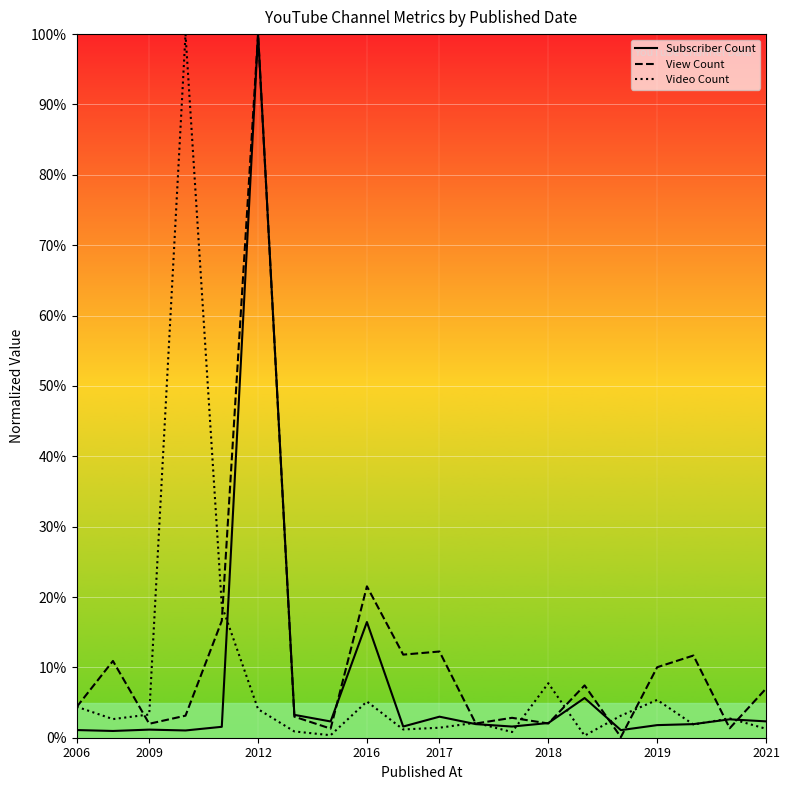

What is the maximum value for View Count?

100.0